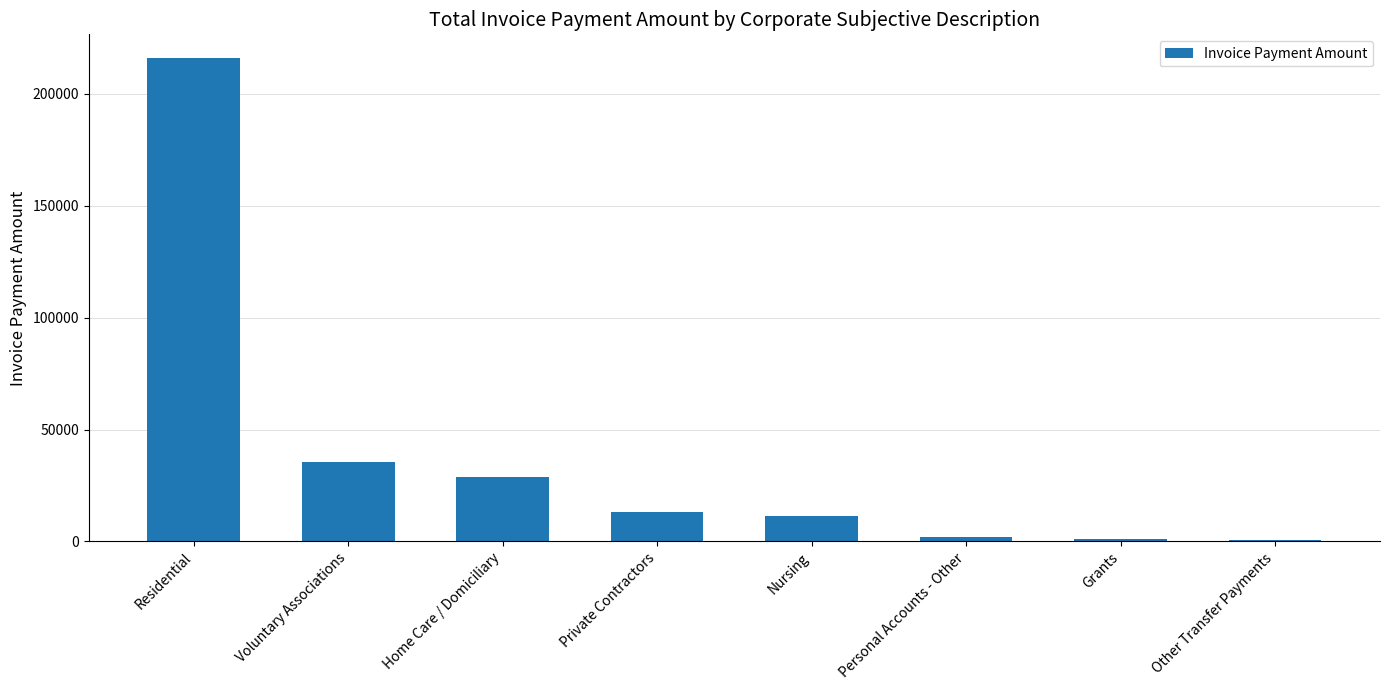

Where is the data nearest to the value 108238?

Voluntary Associations